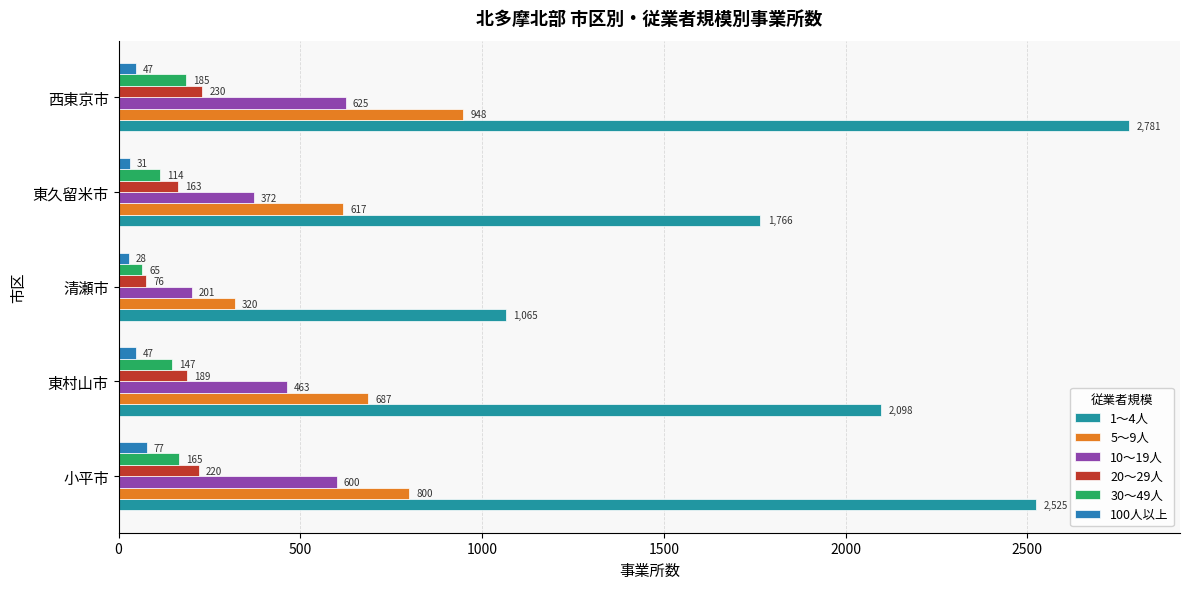

Where is 10～19人 nearest to the value 413?

東久留米市